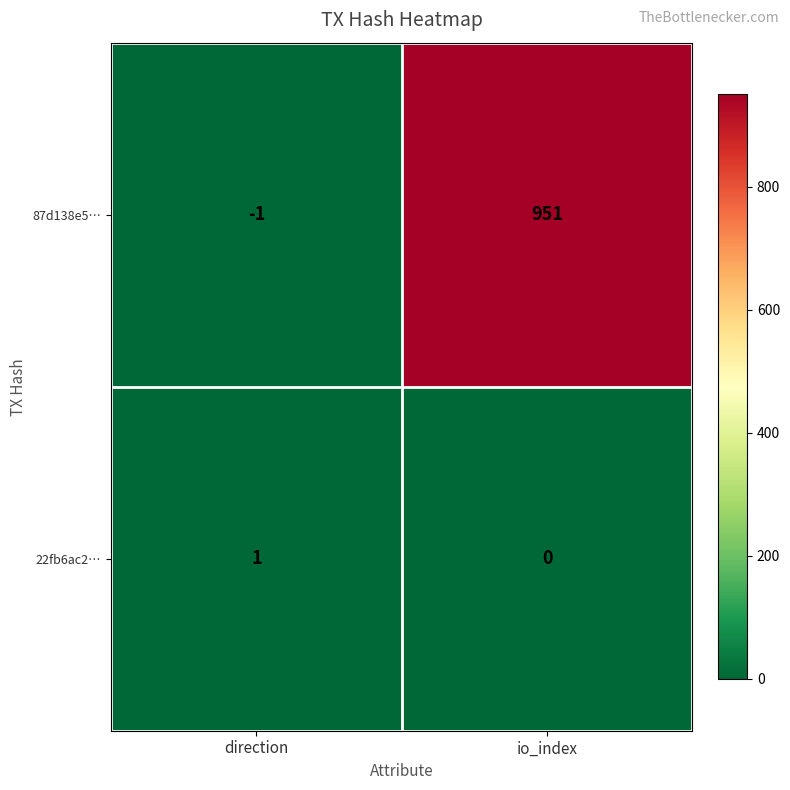

What is the greatest value displayed?

951